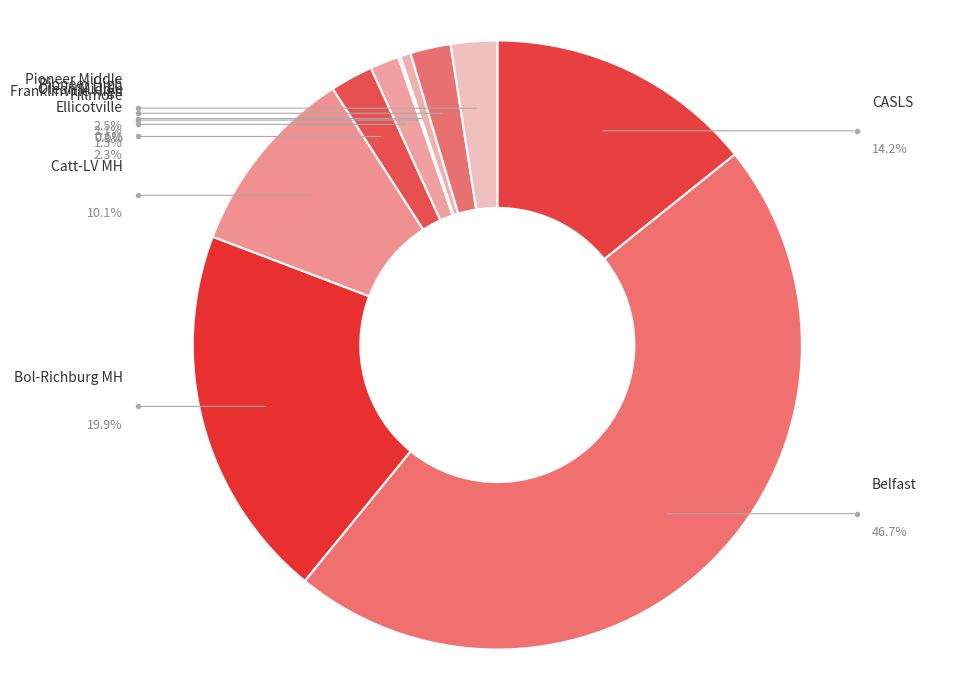

To the nearest percent, what is the average slice percentage?

10%